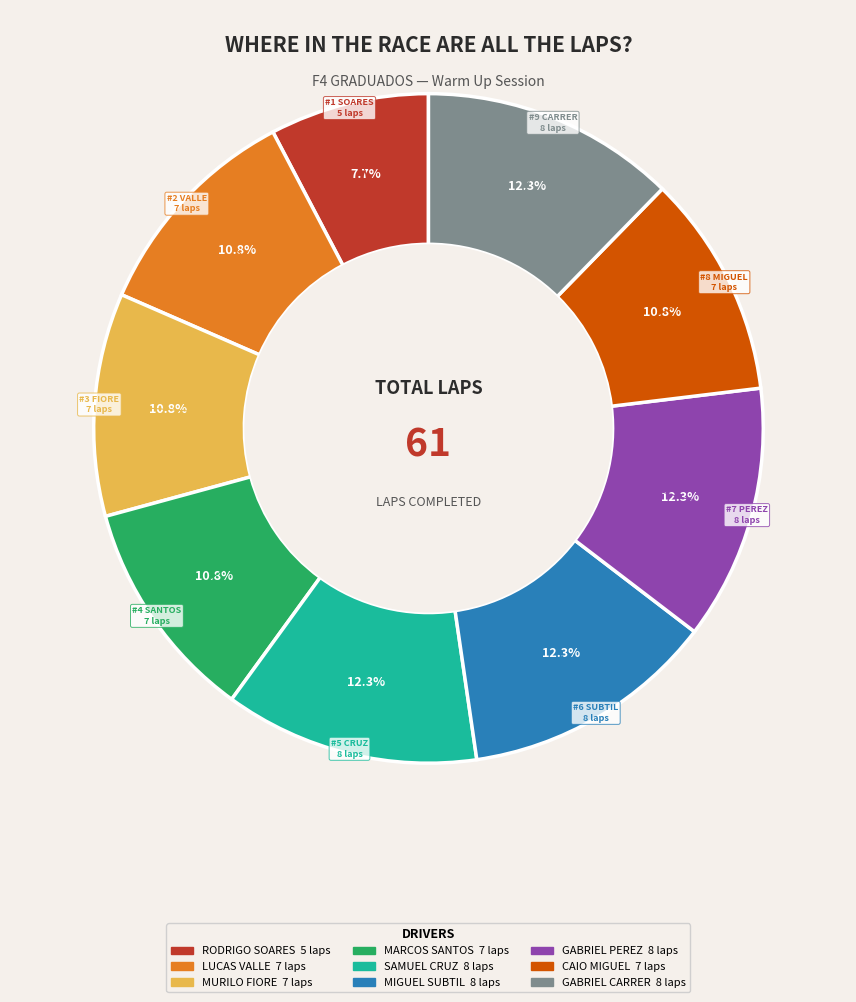

Is there a majority slice in this chart?

No